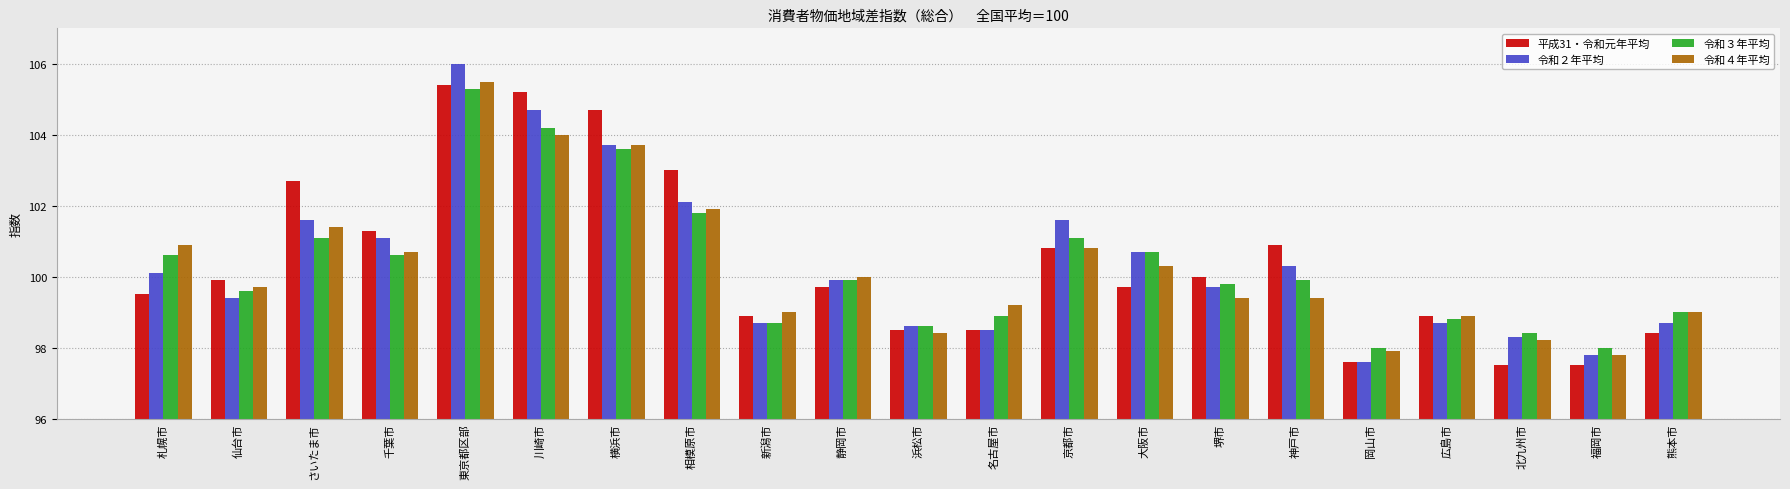

How many categories are shown in the chart?

21